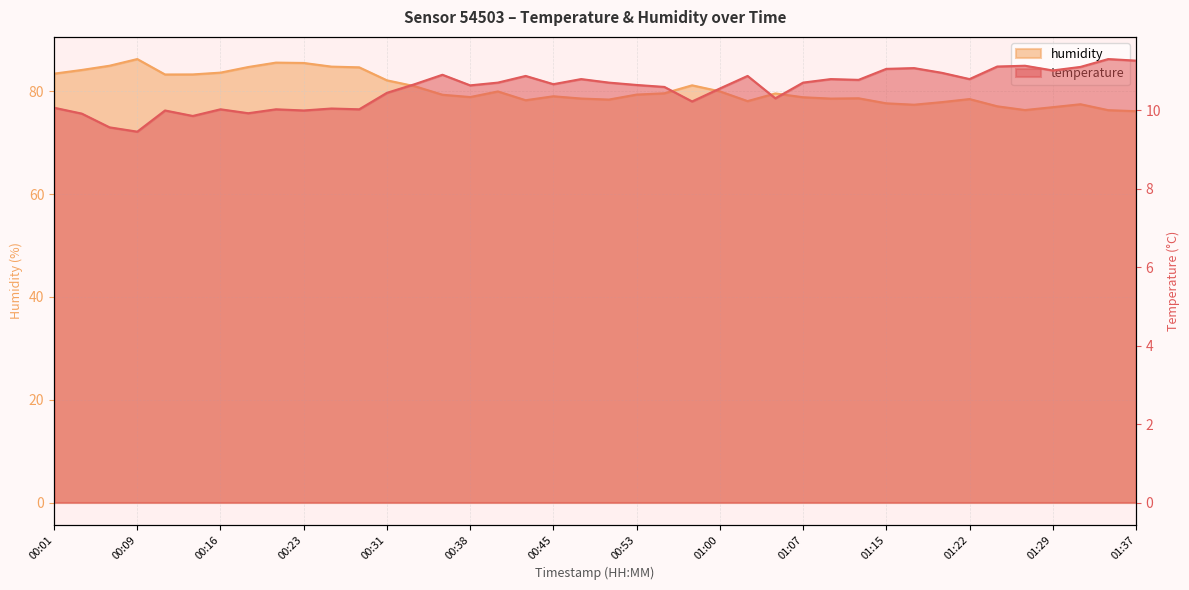

Rank the categories by humidity value from highest to lowest.

00:09, 00:21, 00:23, 00:06, 00:26, 00:18, 00:28, 00:04, 00:16, 00:01, 00:14, 00:11, 00:31, 00:58, 00:33, 01:00, 00:40, 00:55, 01:05, 00:53, 00:36, 00:45, 00:38, 01:07, 01:12, 00:48, 01:10, 01:22, 00:50, 00:43, 01:02, 01:19, 01:15, 01:32, 01:17, 01:24, 01:29, 01:27, 01:34, 01:37